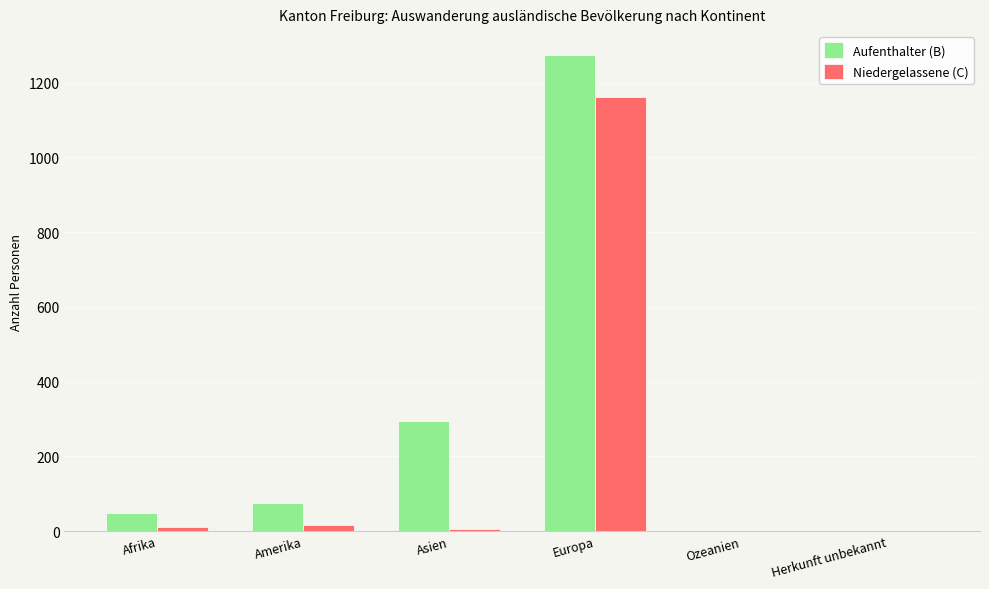

How many data points does each series have?

6